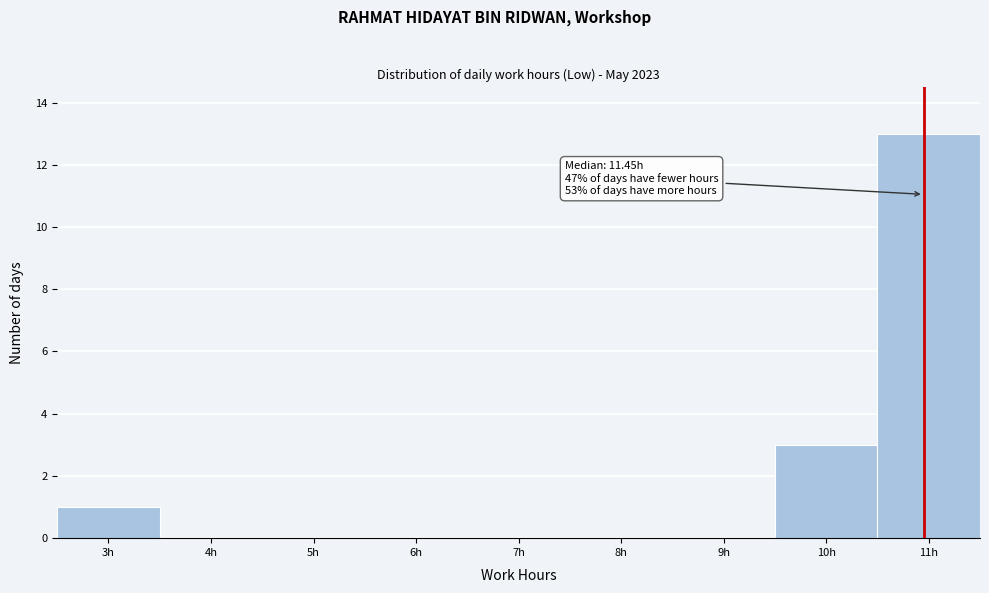

Reading left to right, what are all the values shown in this chart?

3h=1	4h=0	5h=0	6h=0	7h=0	8h=0	9h=0	10h=3	11h=13